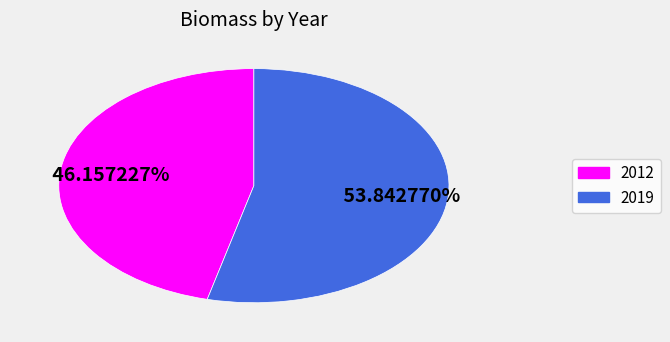

How many segments does this pie chart have?

2